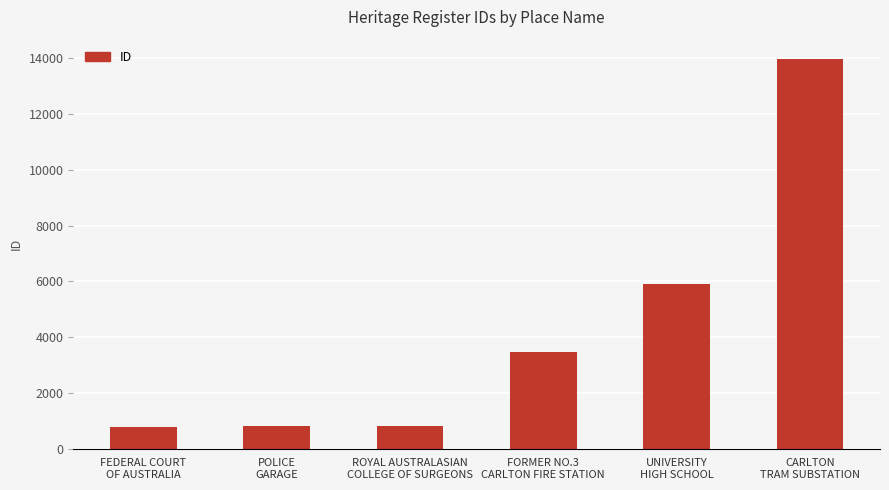

What is the maximum value shown in the chart?

13964